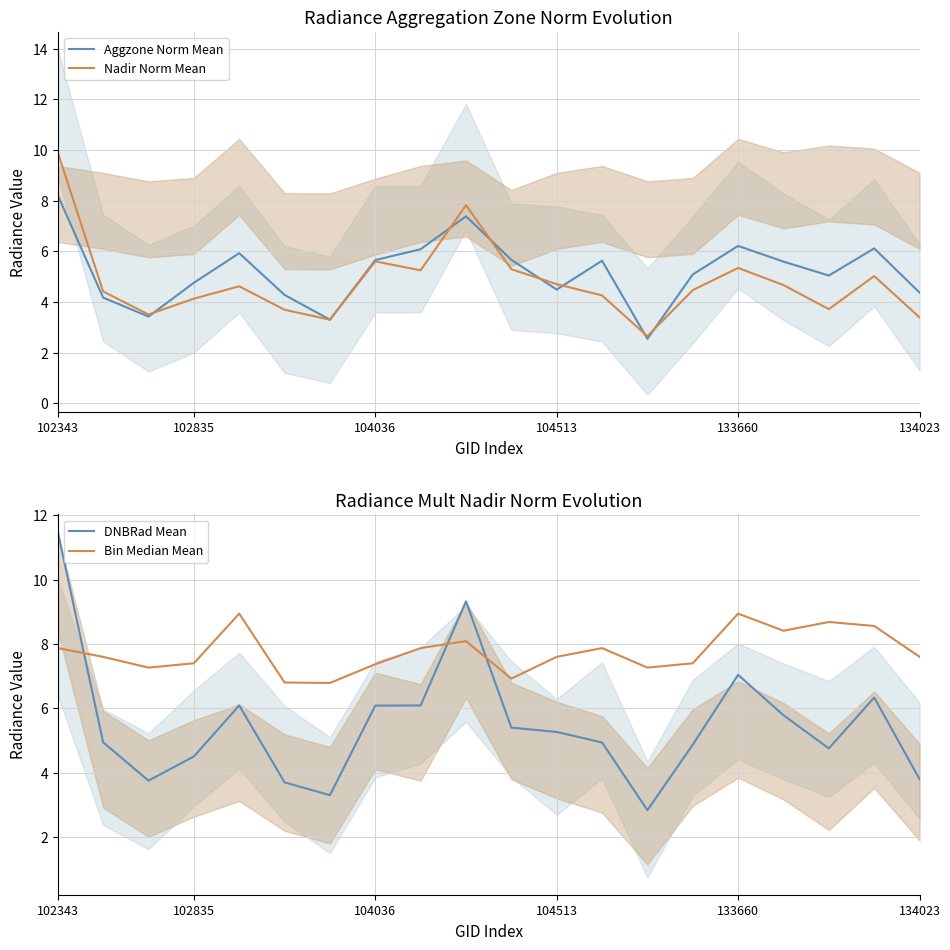

At which category does the chart reach its minimum across all series?

13